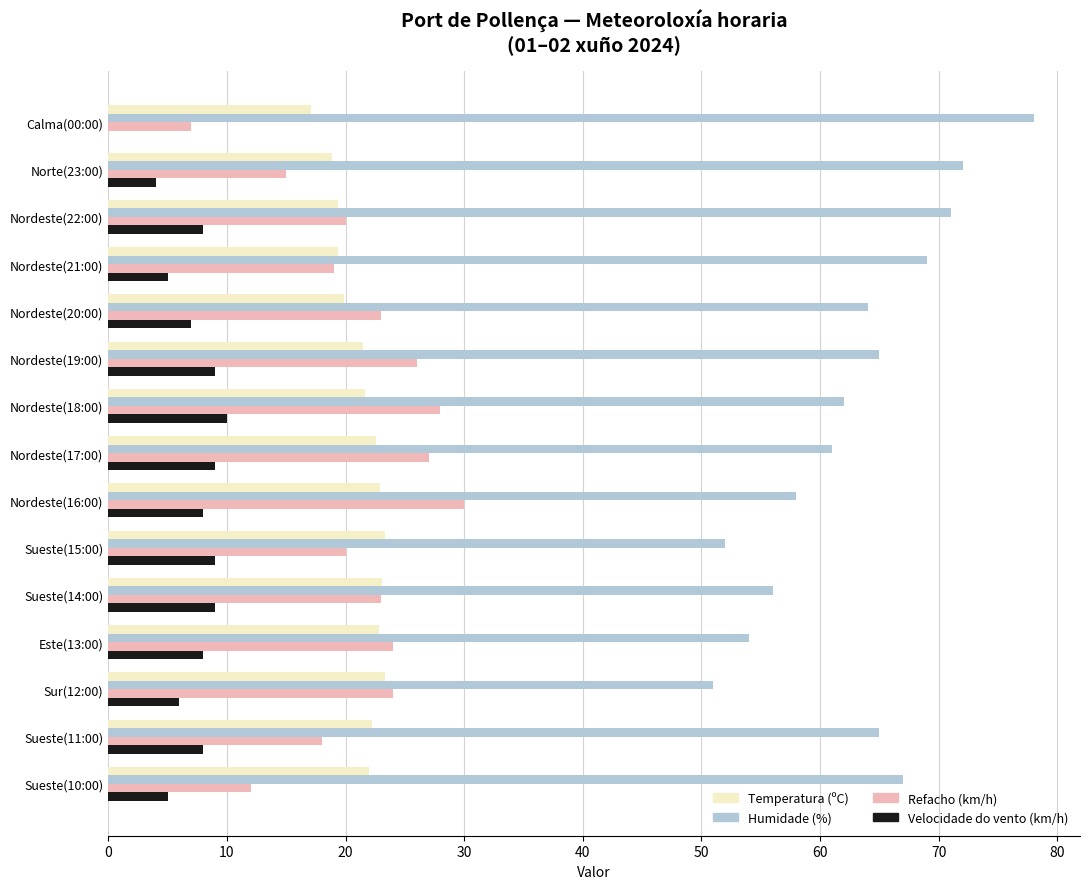

The Temperatura (ºC) series shows 32.0 at Norte(23:00). True or false?

False